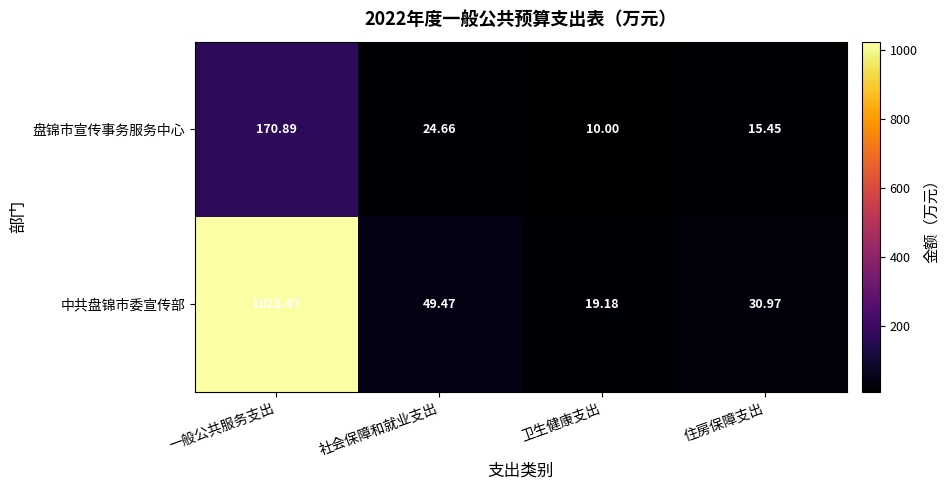

Which category has the lowest value in the 中共盘锦市委宣传部 series?

卫生健康支出